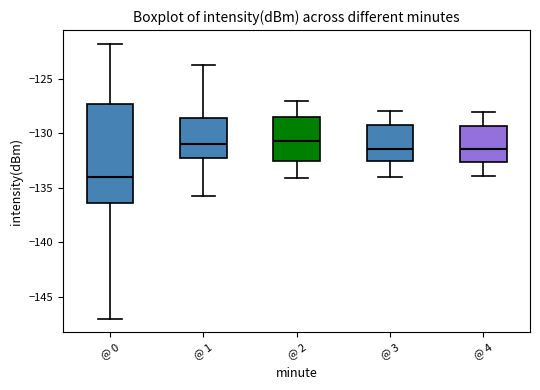

Reading left to right, transcribe this box plot: for each box, give where its median line is, the range the box spans, and where its two whiskers end, as read against the y-axis. The values are not printed on the chart, so give them approximately, as read against the axis.

@ 0: median -134.0, box -136.5 to -127.5, whiskers -147.0 to -122.0
@ 1: median -131.0, box -132.0 to -128.5, whiskers -136.0 to -123.5
@ 2: median -130.5, box -132.5 to -128.5, whiskers -134.0 to -127.0
@ 3: median -131.5, box -132.5 to -129.0, whiskers -134.0 to -128.0
@ 4: median -131.5, box -132.5 to -129.5, whiskers -134.0 to -128.0